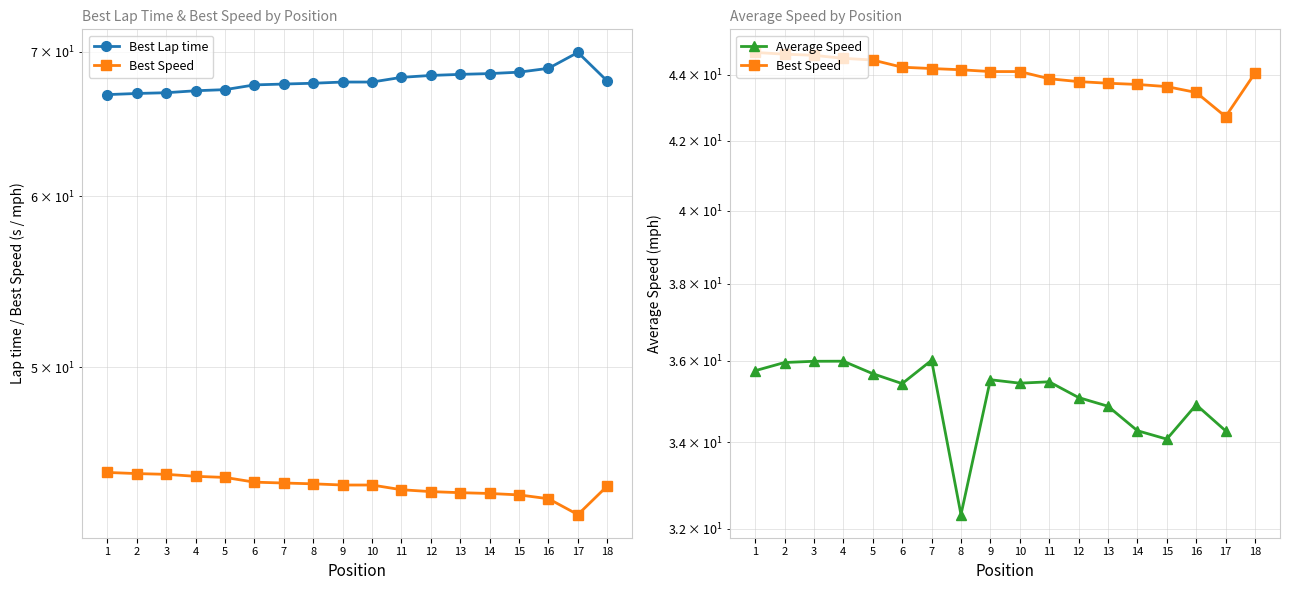

What is the difference between the maximum and minimum values in the Best Speed series?

2.0